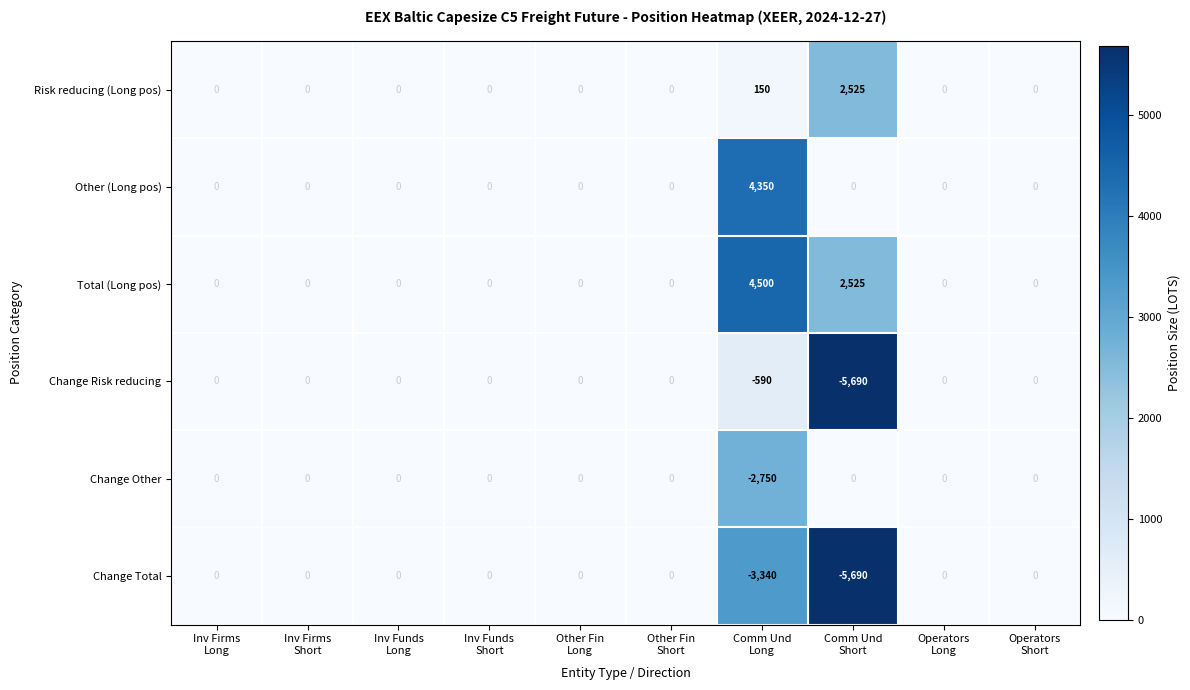

What is the sum of all Total (Long pos) values?

7025